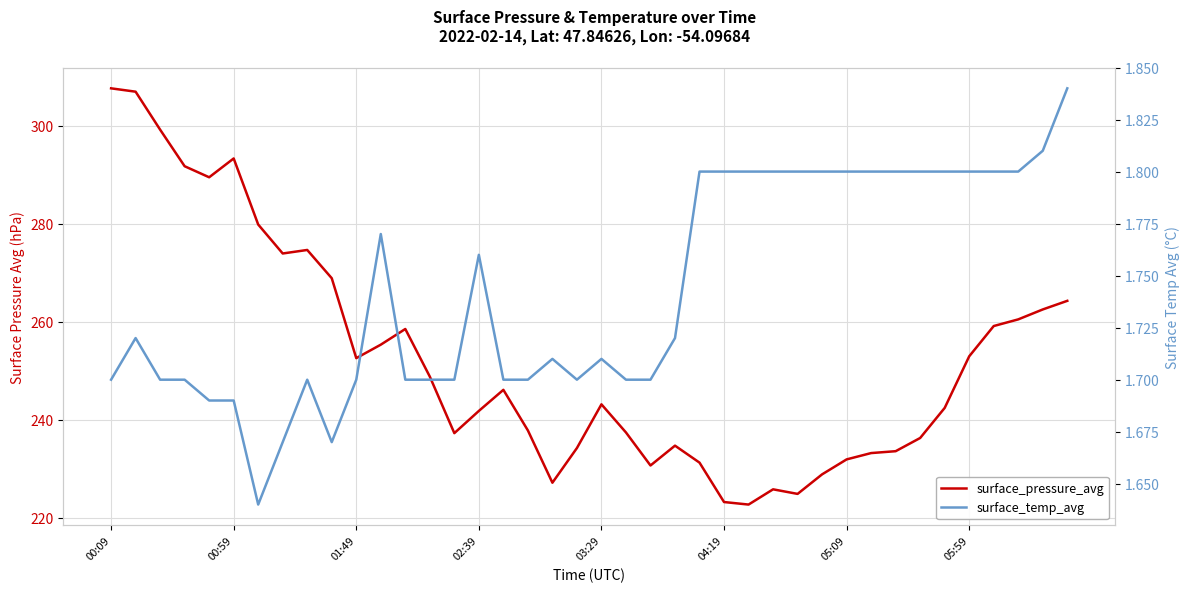

What are all the series names shown in the legend?

surface_pressure_avg, surface_temp_avg